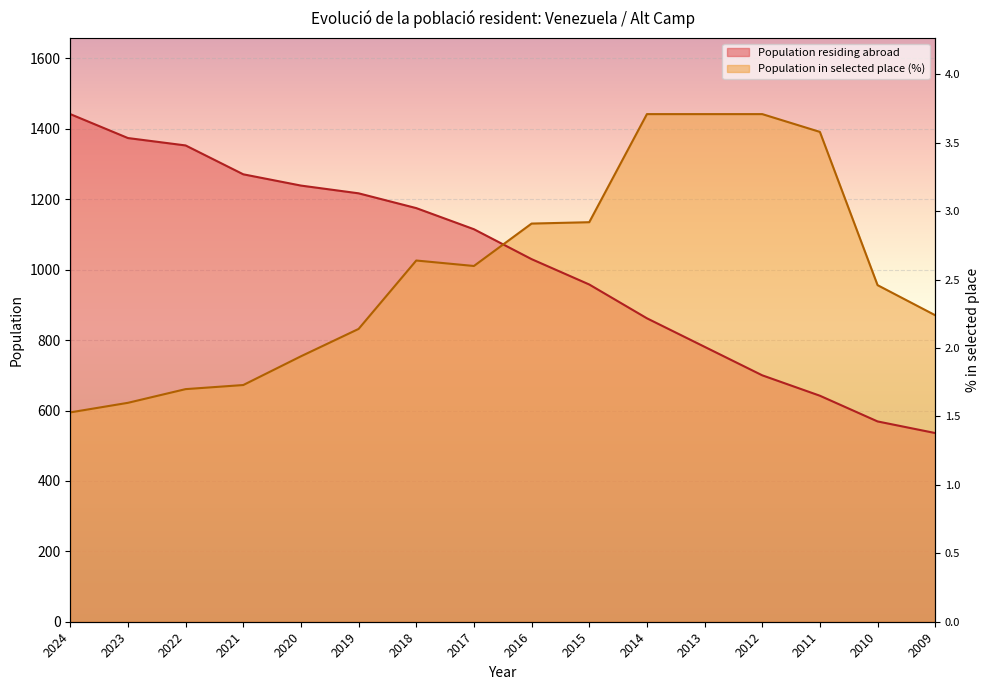

How many intersections are there between Population in selected place (%) and Population residing abroad?

1